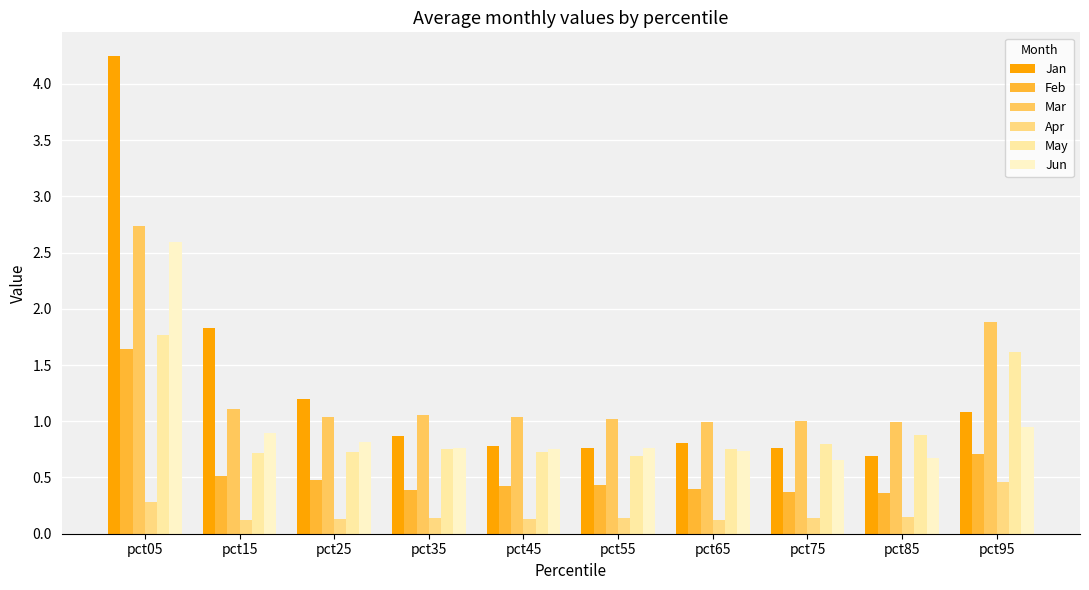

How many bars are there in each group?

6